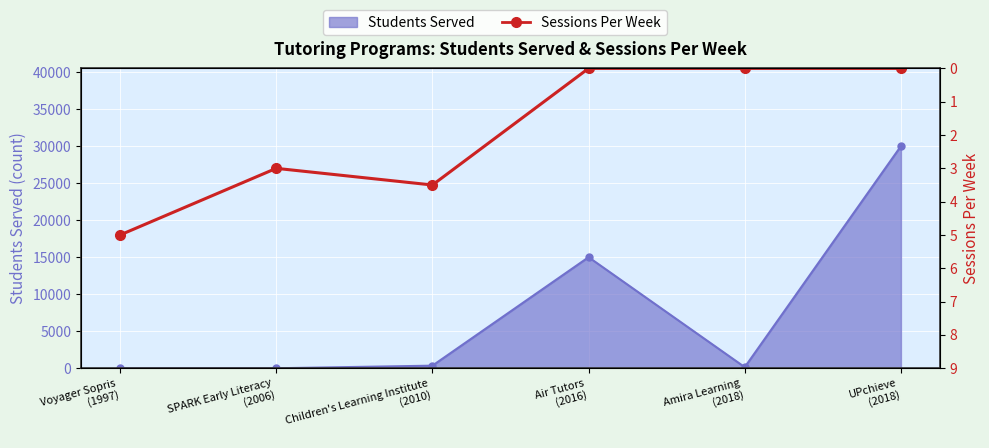

What is the difference between the second highest and minimum values?

3.5